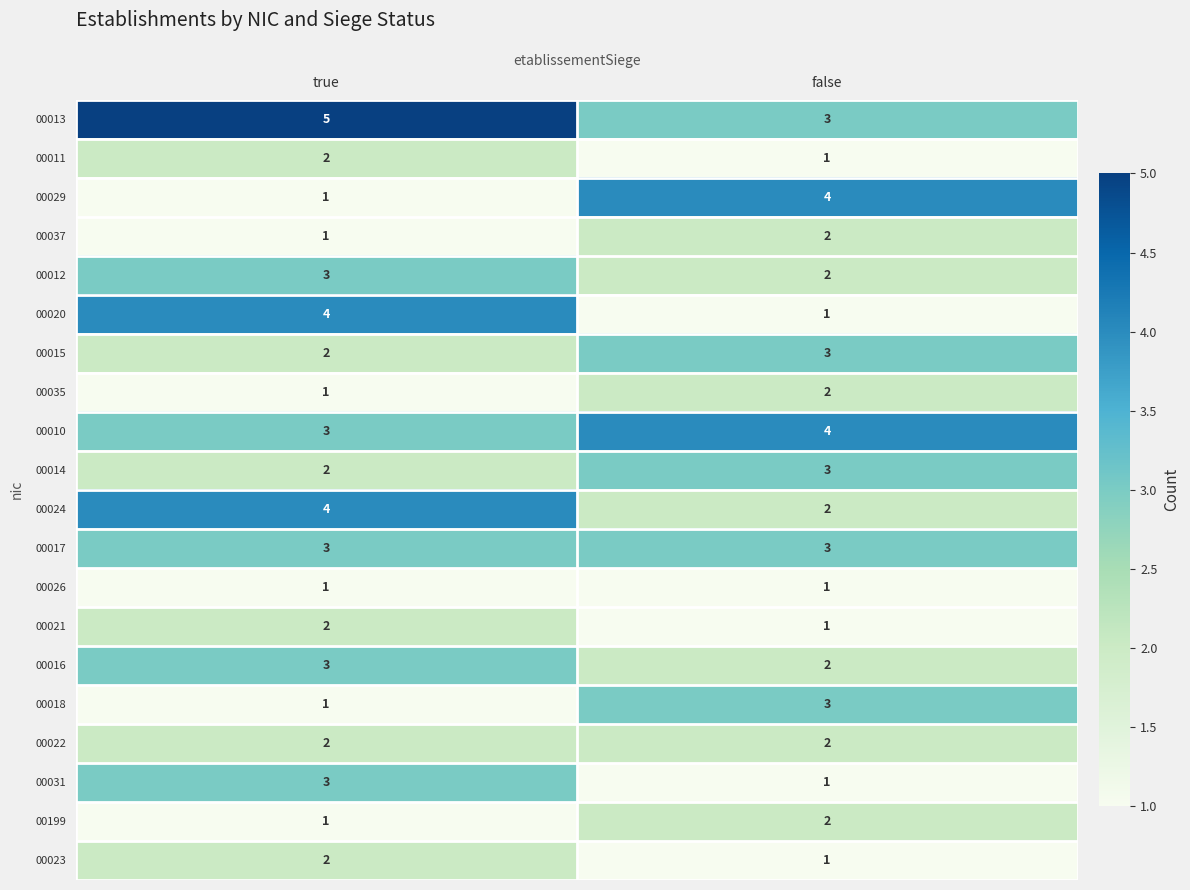

What is the maximum value shown in the chart?

5